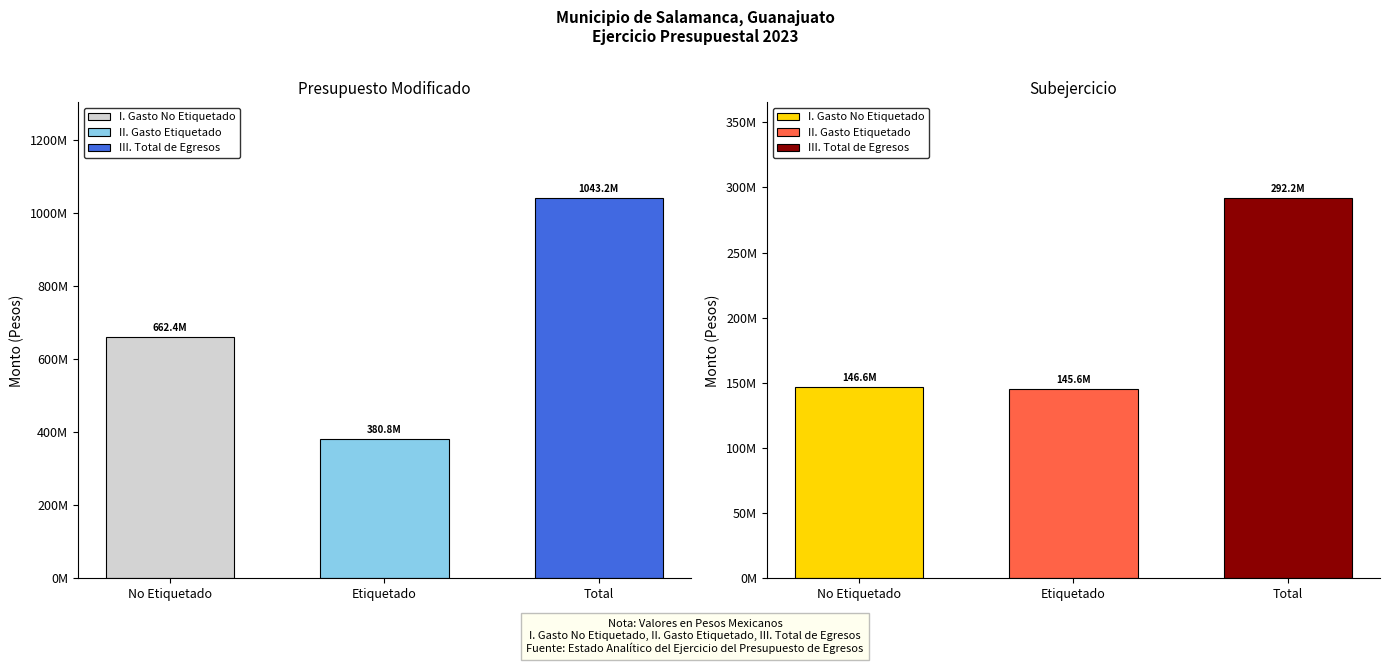

How many data points in Subejercicio are less than 146572084?

1